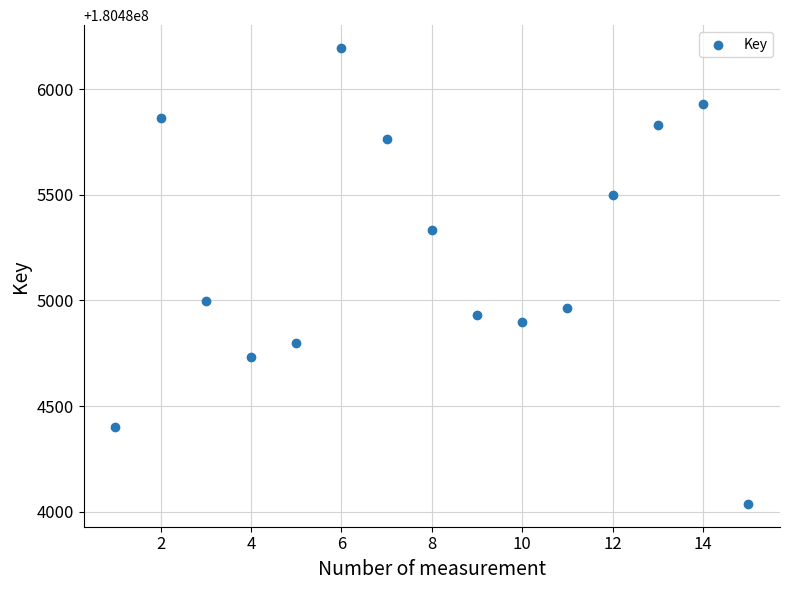

What Y value in the scatter plot is closest to 180485116?

180484999